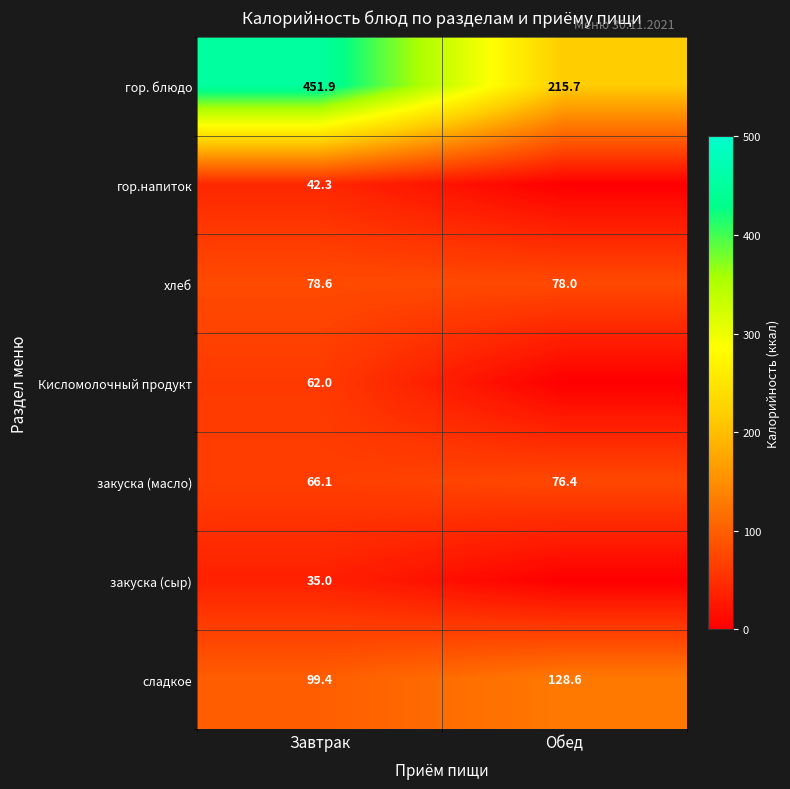

List the labels in order of хлеб value, largest first.

Завтрак, Обед